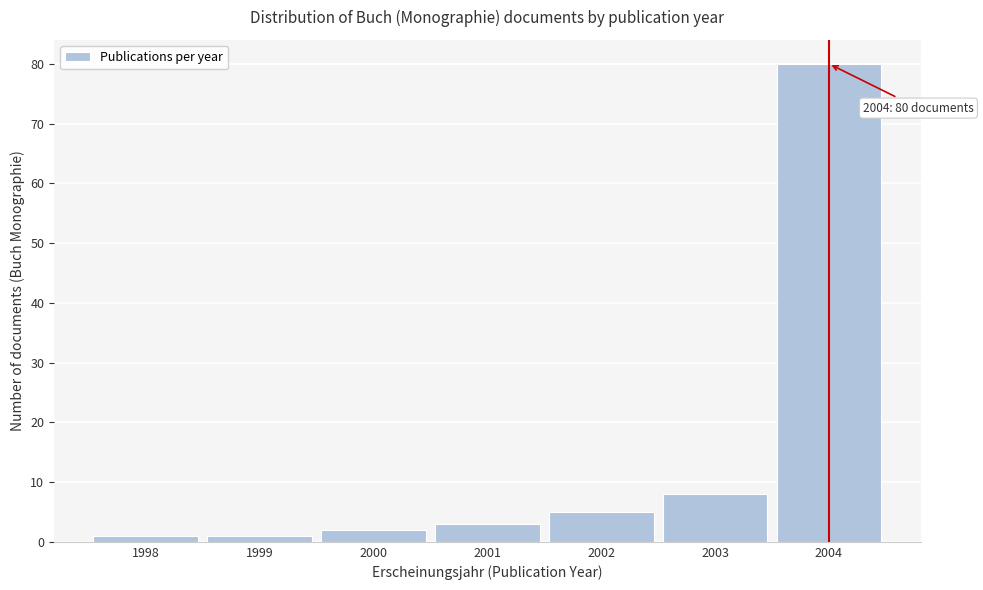

Reading left to right, transcribe all the data shown in this chart.

1998=1	1999=1	2000=2	2001=3	2002=5	2003=8	2004=80